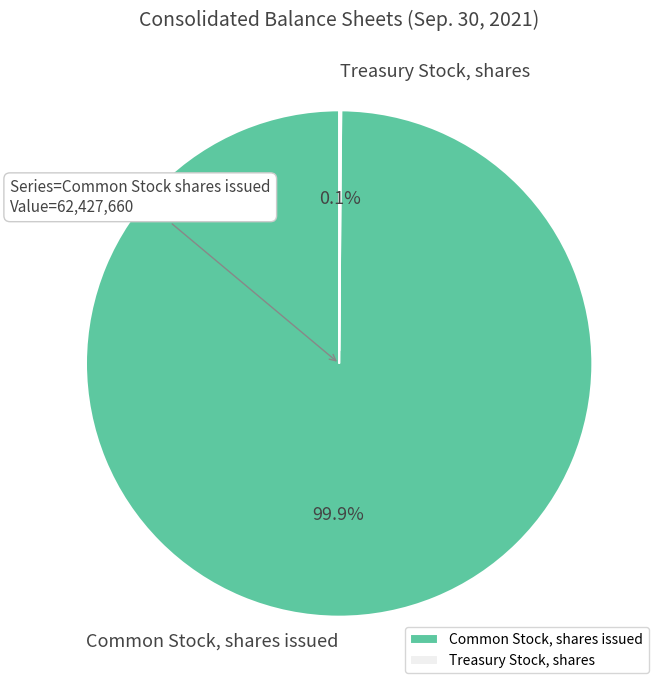

Which category has the biggest portion of the pie?

Common Stock, shares issued